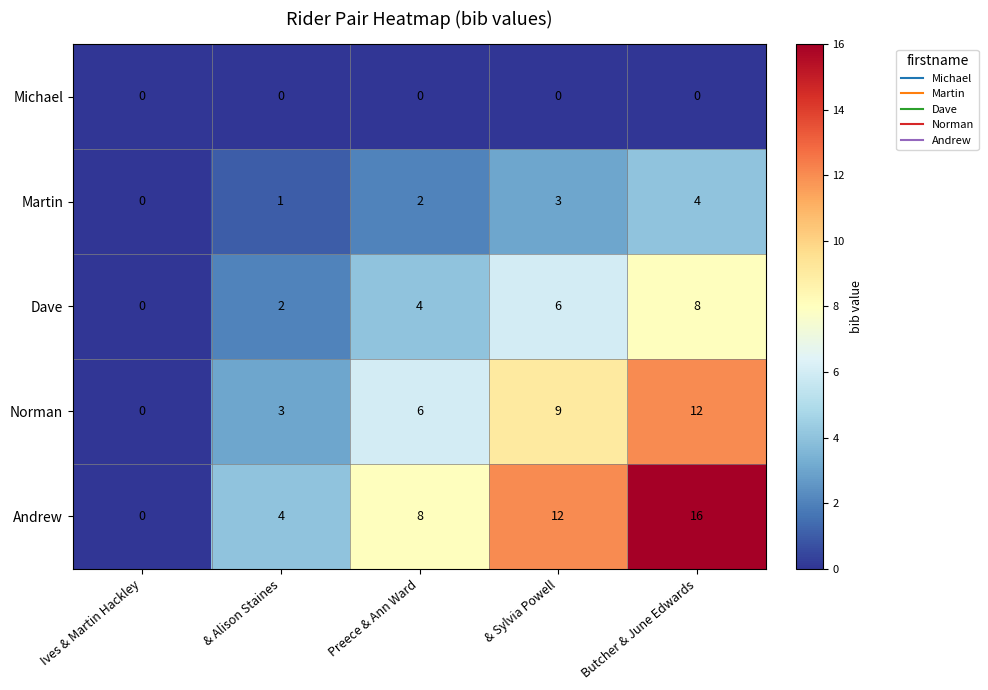

What is the average value of the Norman series?

6